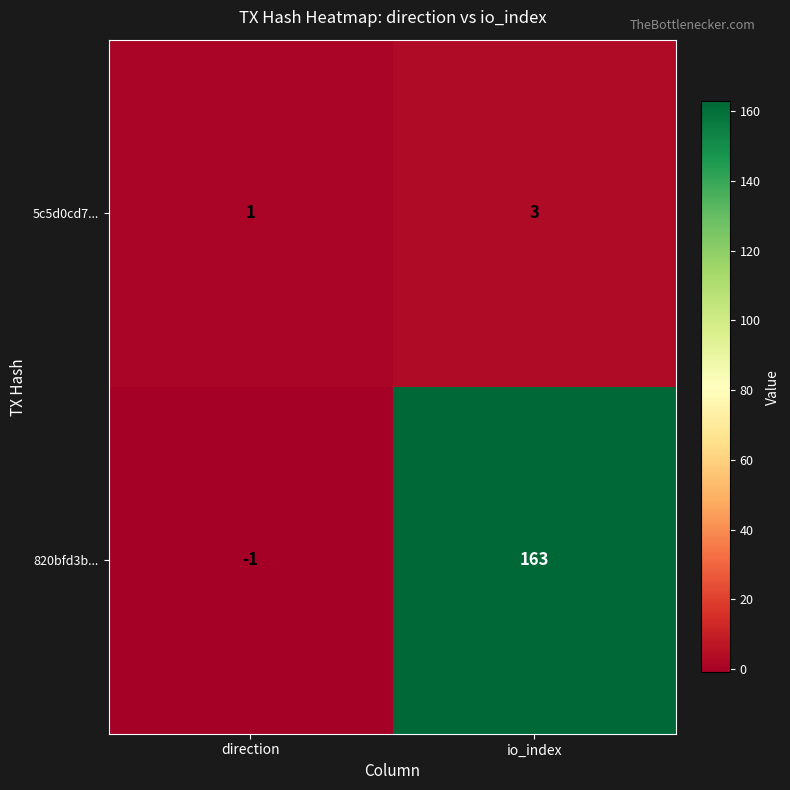

At which label is 820bfd3b... closest to 81?

direction